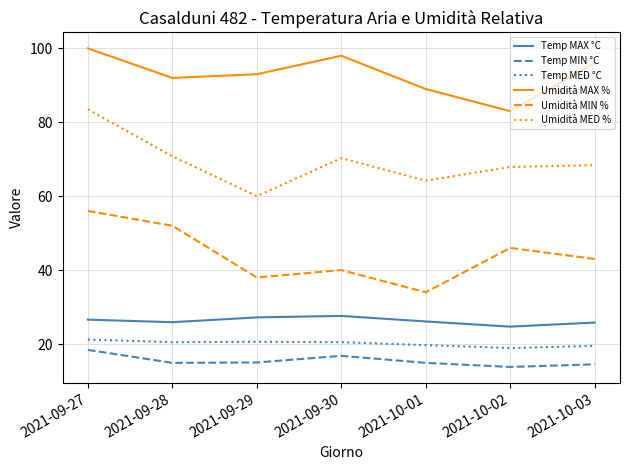

What is the maximum value shown in the chart?

100.0